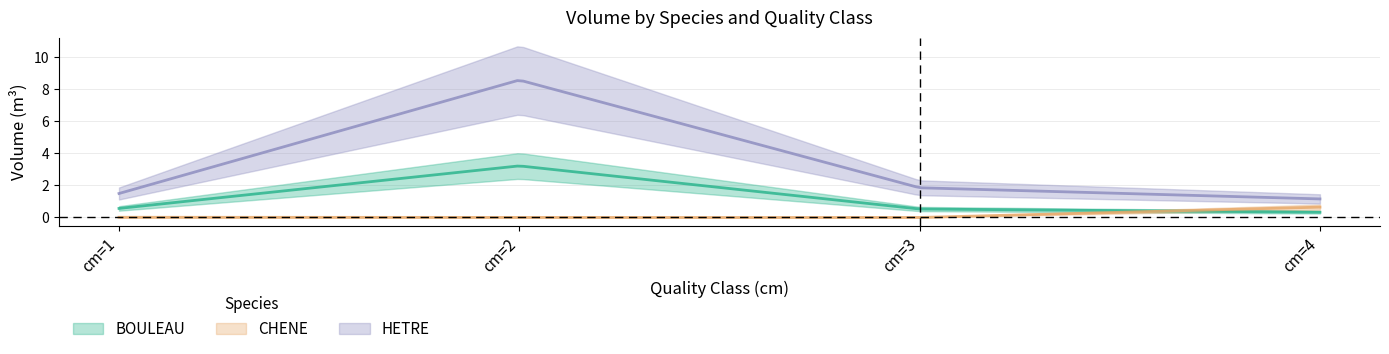

The HETRE series shows 1.9 at cm=3. True or false?

True